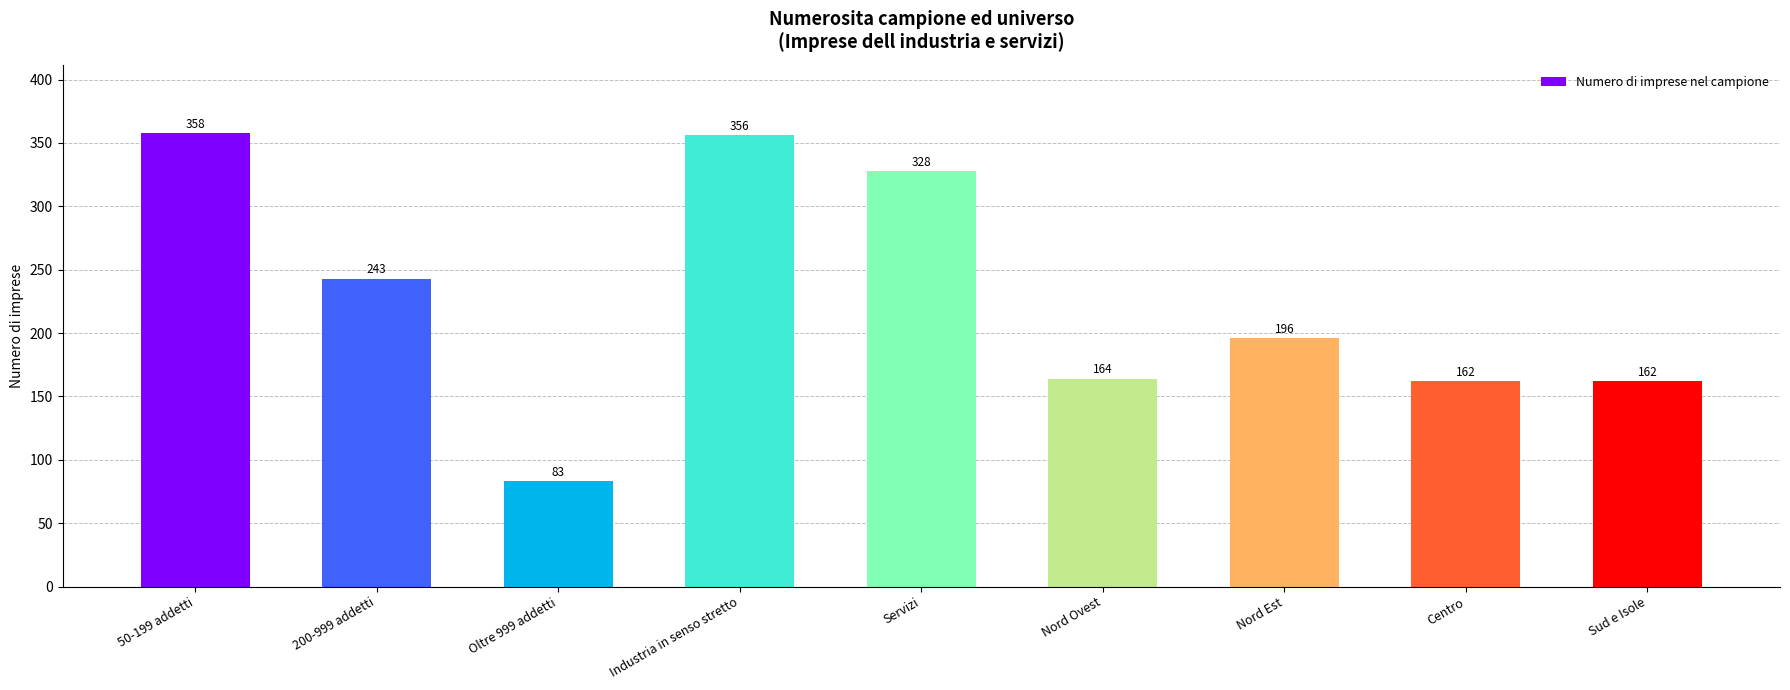

Reading left to right, list all the values displayed in this chart.

50-199 addetti=358	200-999 addetti=243	Oltre 999 addetti=83	Industria in senso stretto=356	Servizi=328	Nord Ovest=164	Nord Est=196	Centro=162	Sud e Isole=162